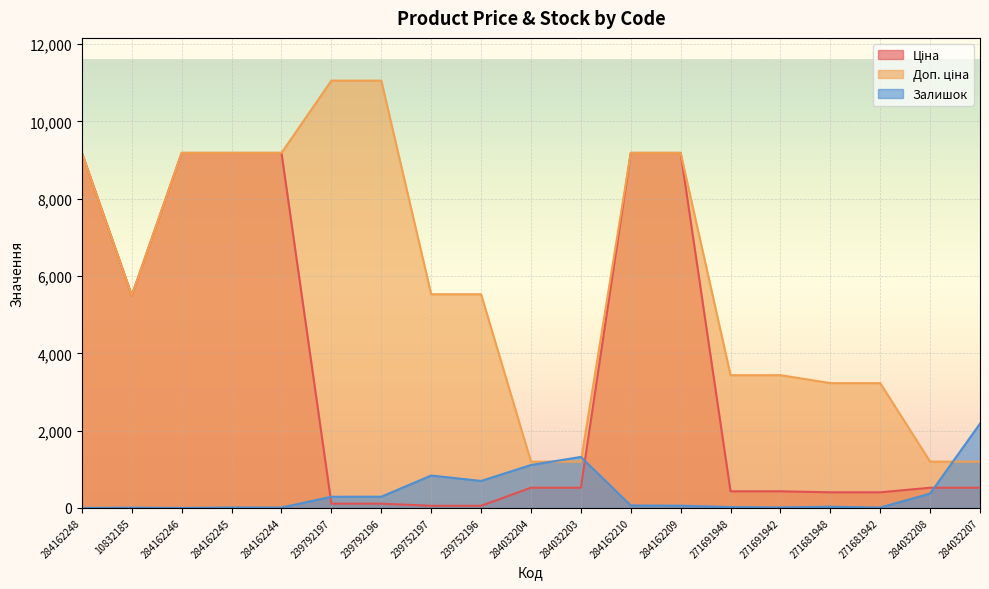

Rank the series at 271681942 from highest to lowest value.

Доп. ціна, Ціна, Залишок